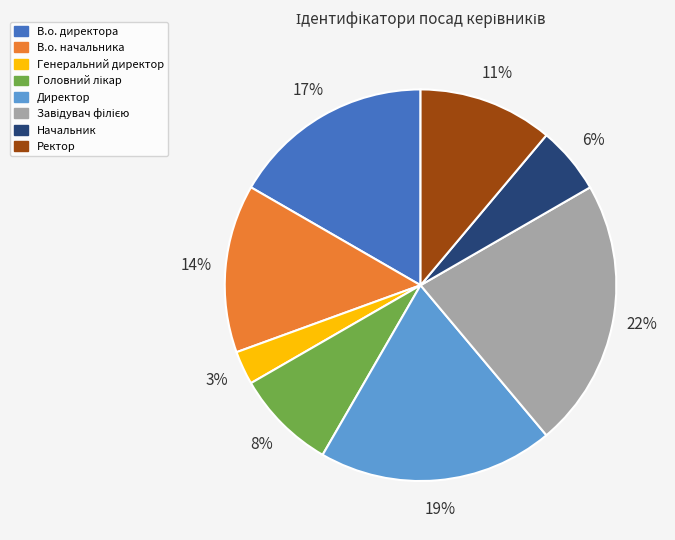

Does Директор represent more than half of the total?

No